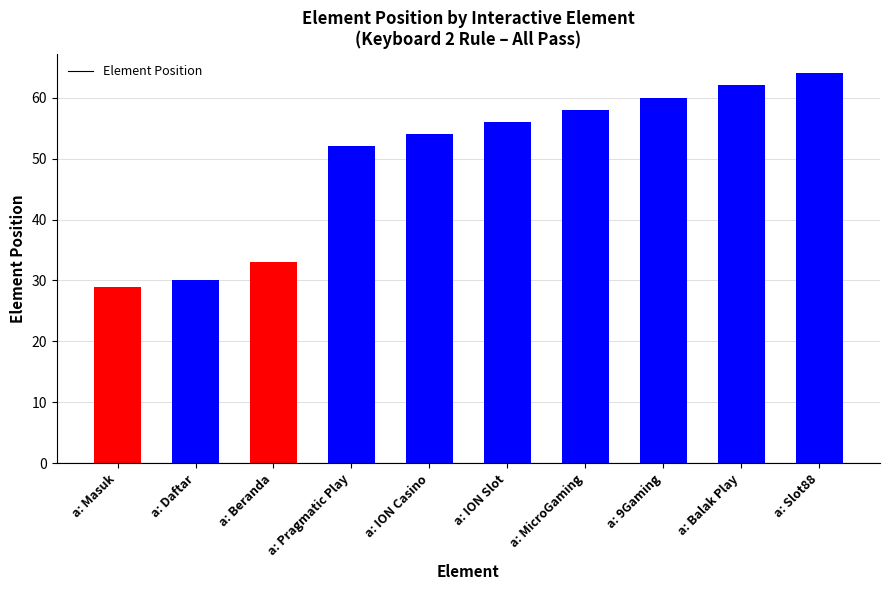

What is the minimum value shown in the chart?

29